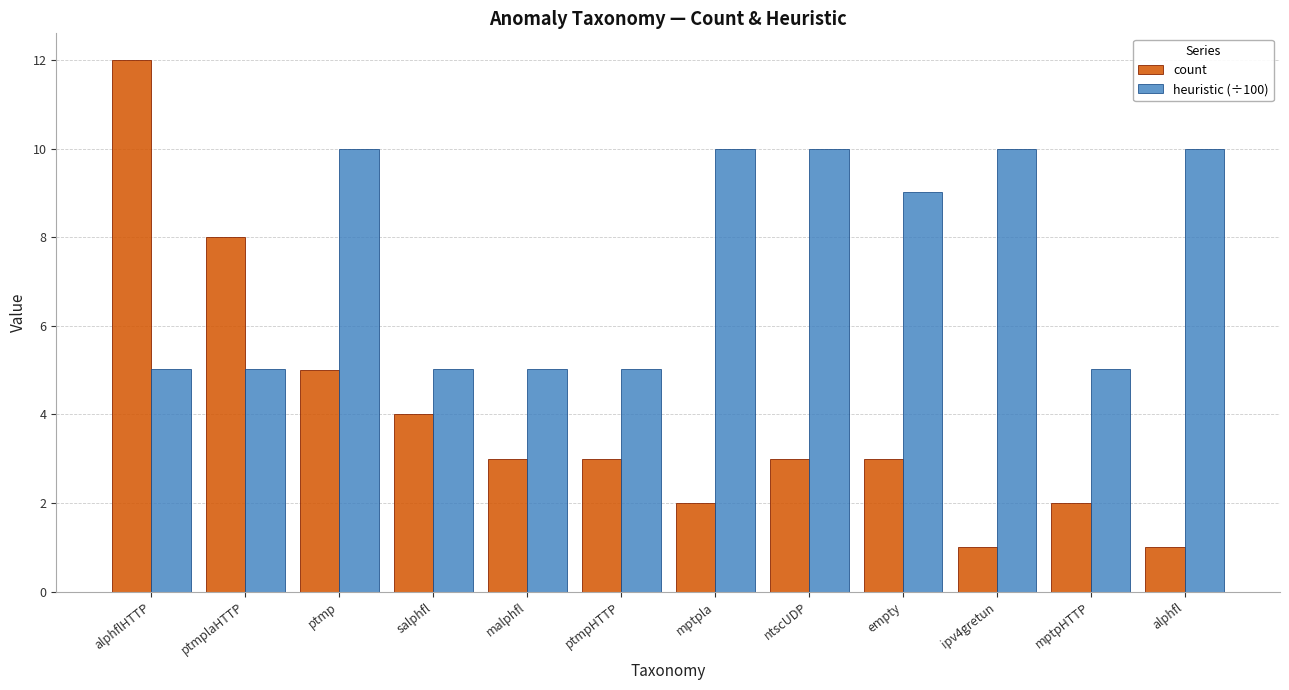

How many values in the heuristic (÷100) series are below 9?

6